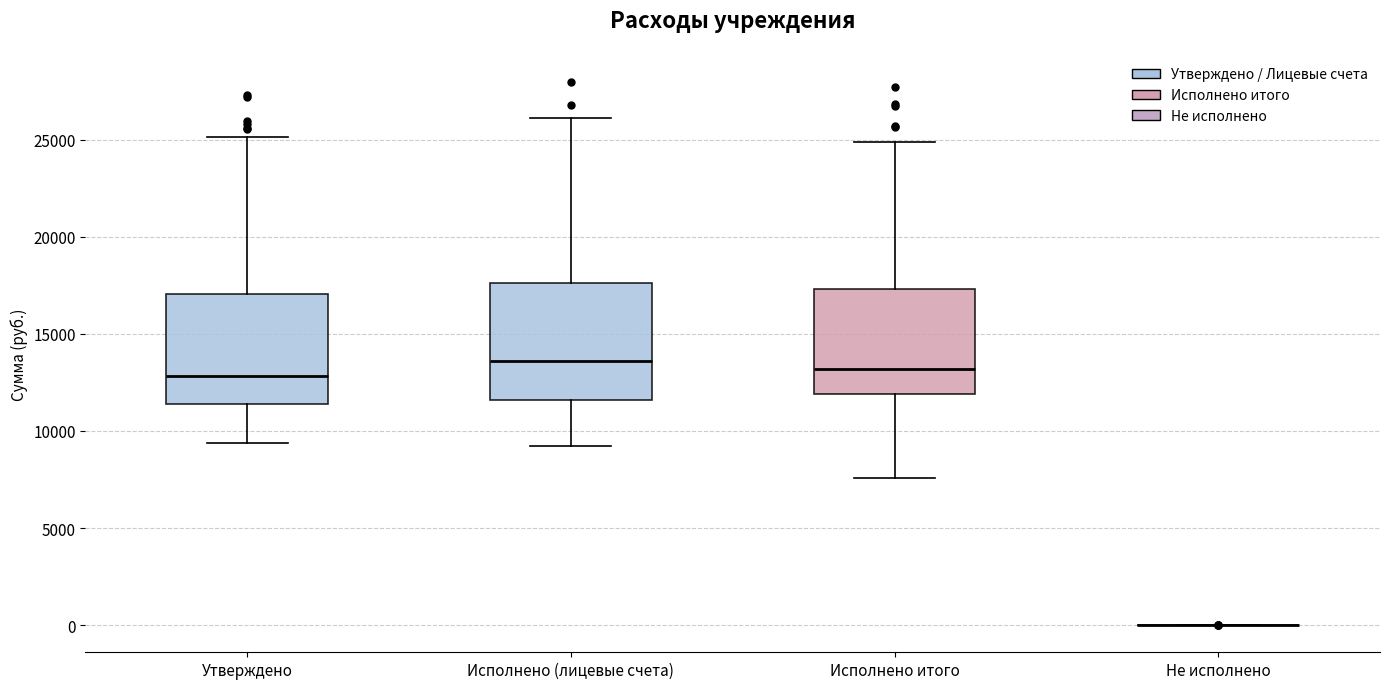

Where is the lower edge of the box for Утверждено on the y-axis? The values are not printed on the chart, so give them approximately, as read against the axis.

11500